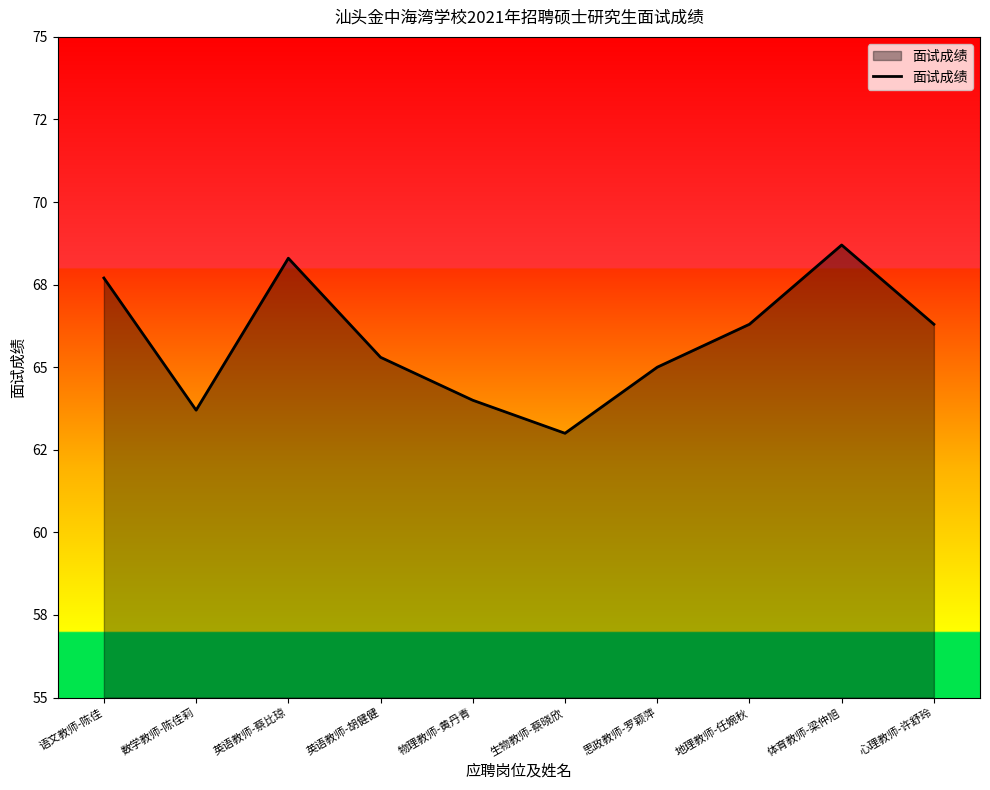

The value at 数学教师-陈佳莉 is 63.7. True or false?

True